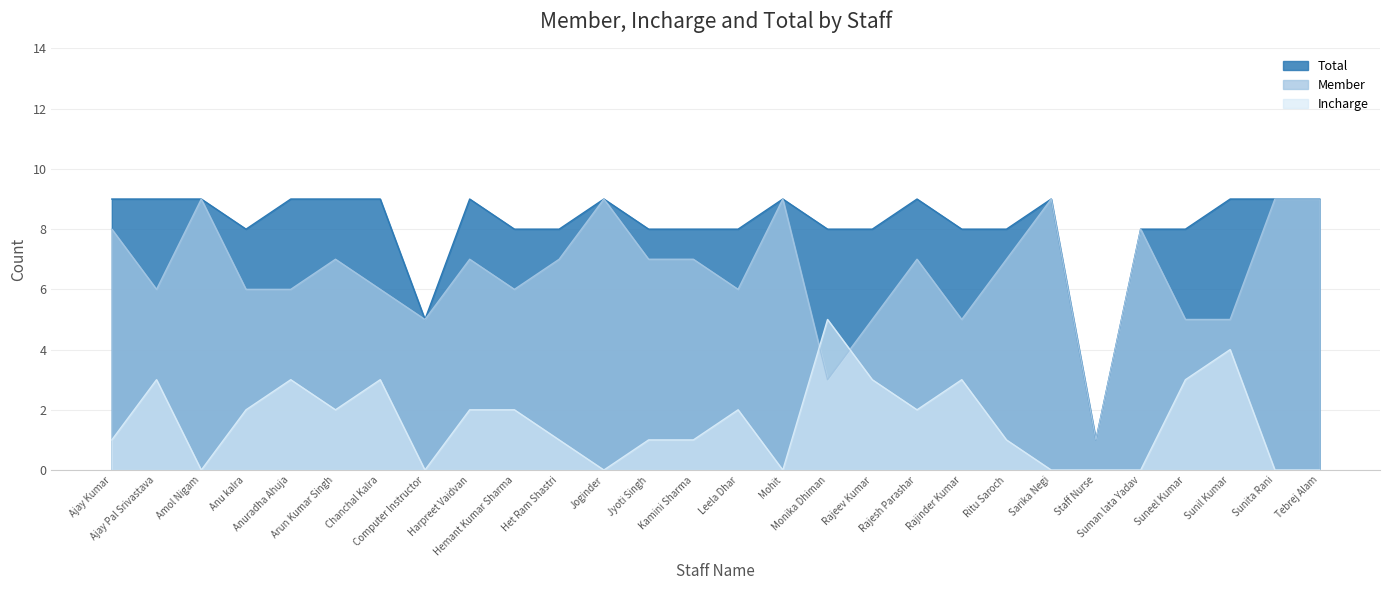

At which category is the sum across all series the highest?

Ajay Kumar